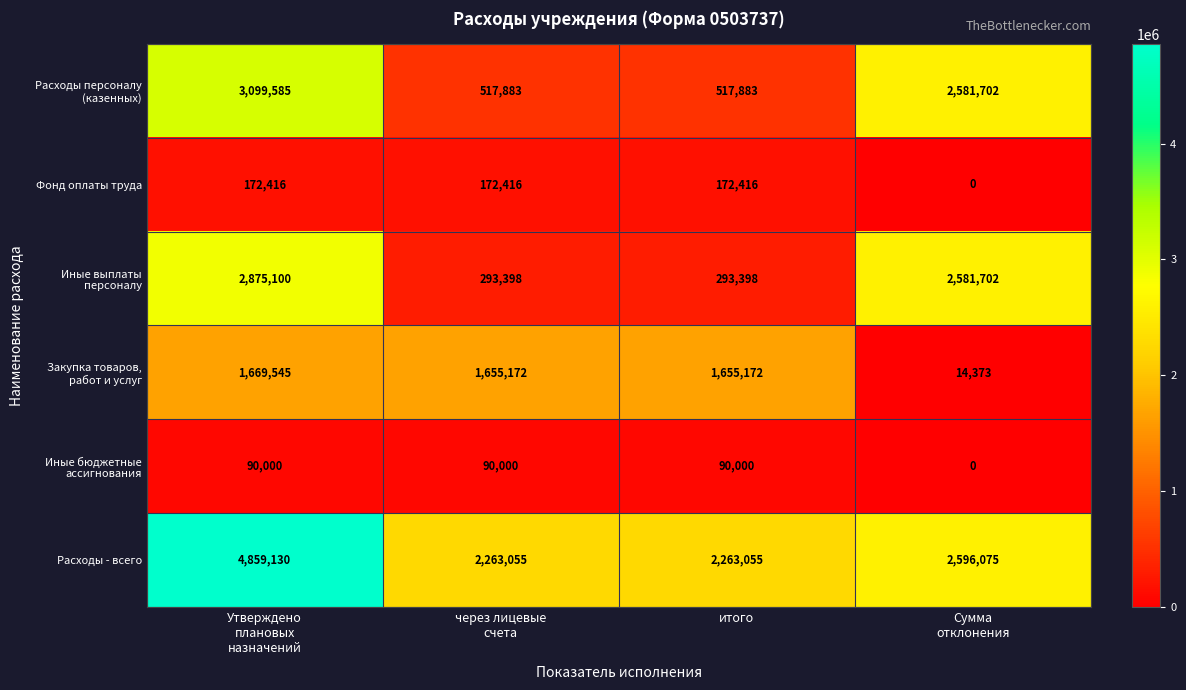

What is the total value across all series at через лицевые
счета?

4991924